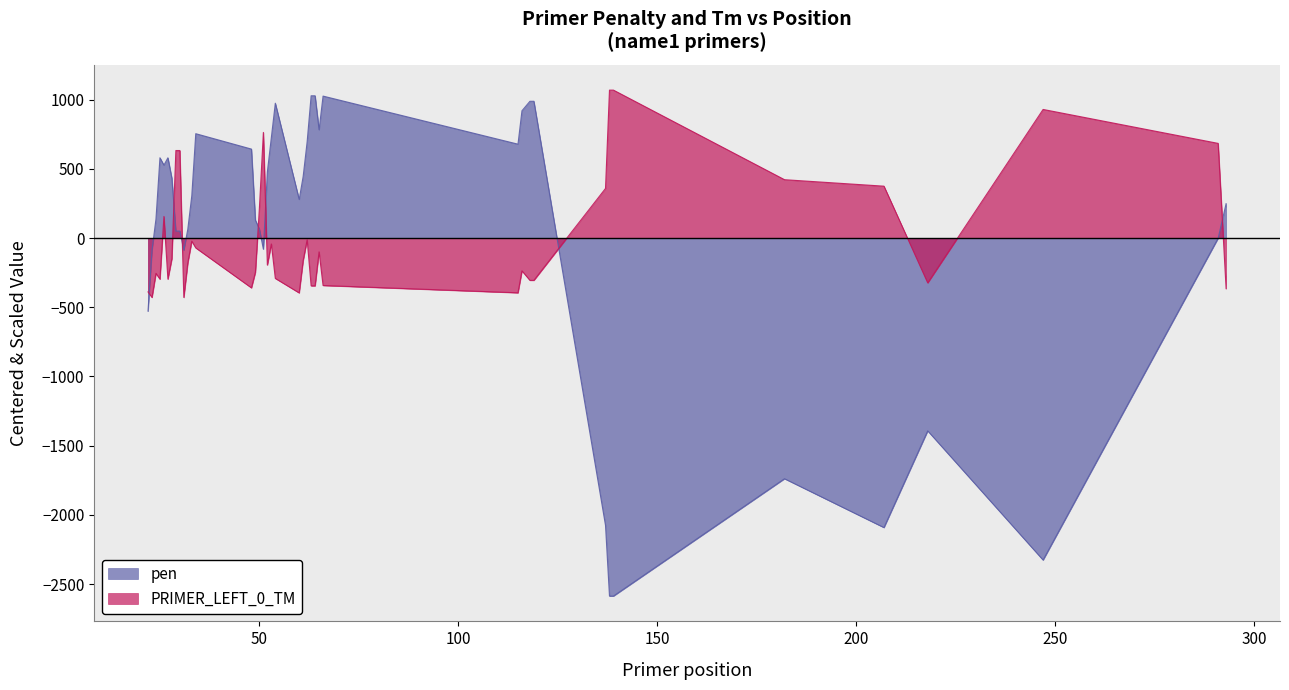

Rank the series by their average value, from lowest to highest.

pen, PRIMER_LEFT_0_TM